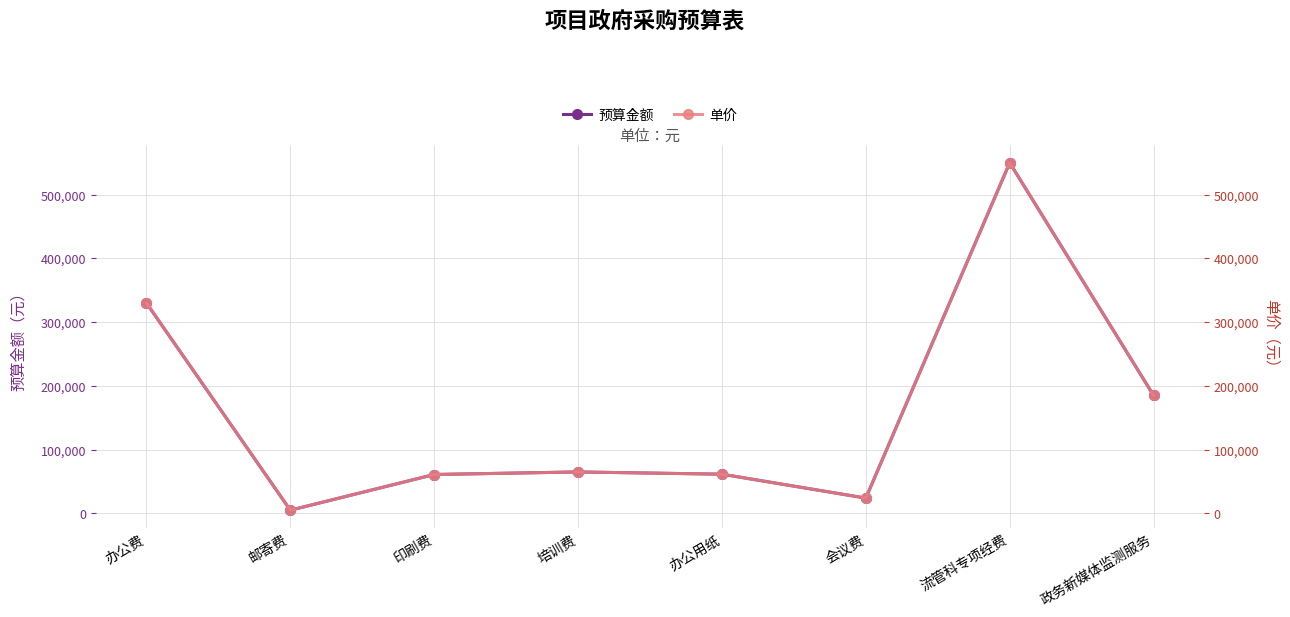

What is the sum of the 预算金额 values at 办公费 and 邮寄费?

334910